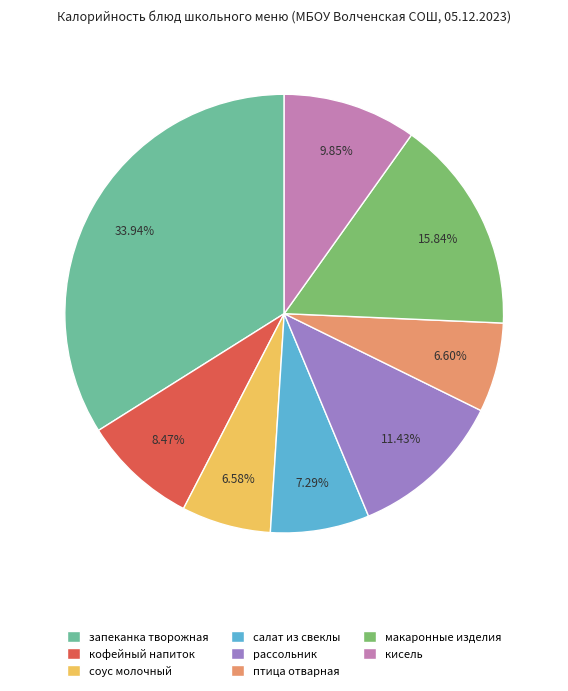

Combined, do кисель and соус молочный account for over 50%?

No